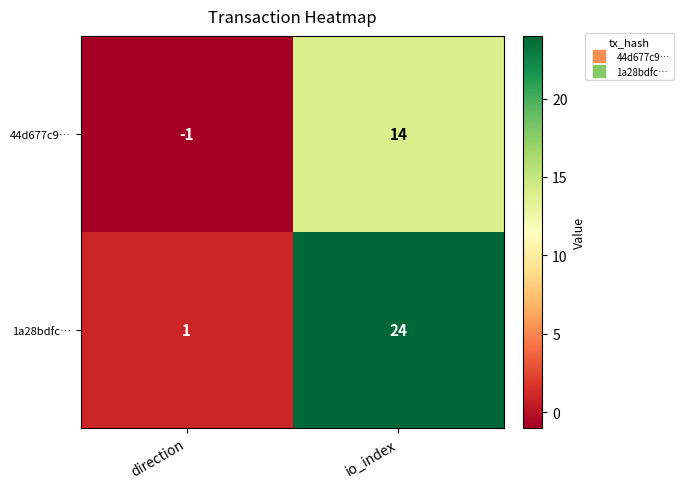

Which series has the largest total across all categories?

1a28bdfc…